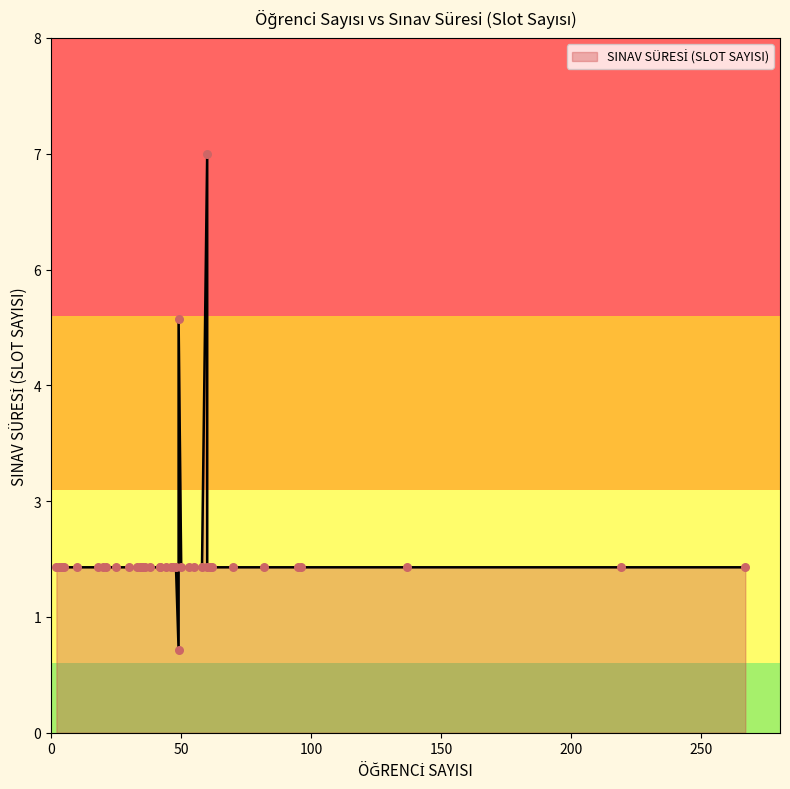

Which has a higher value, 30 or 4?

30